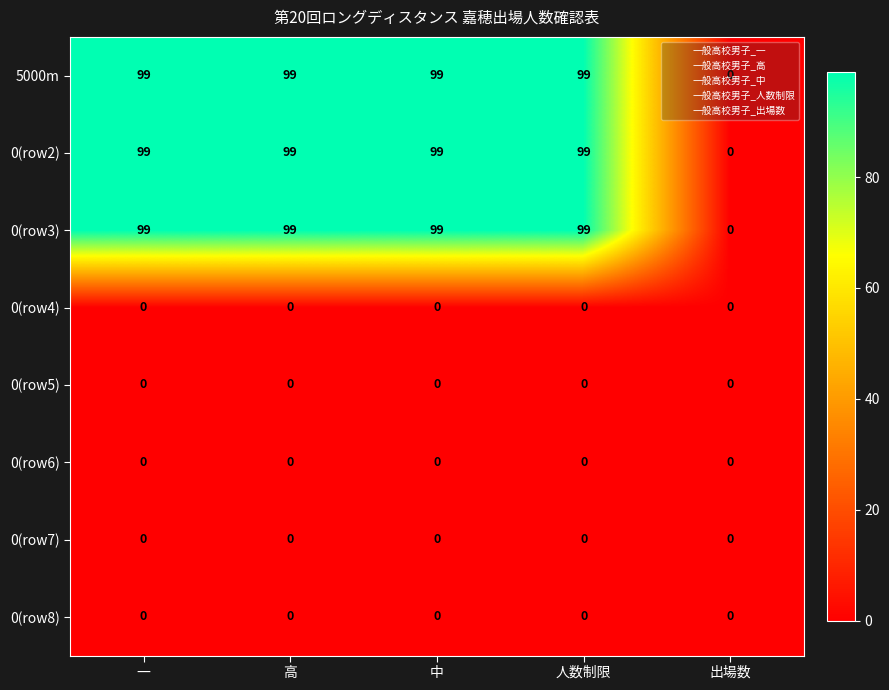

What is the average value of the 0(row3) series?

79